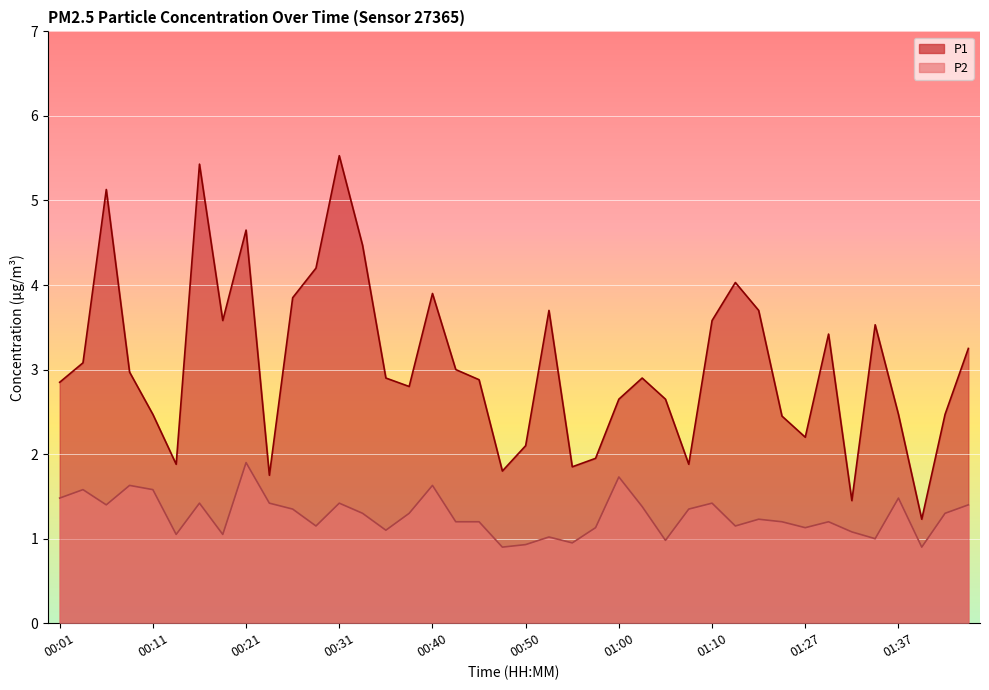

Which series has the widest spread of values?

P1